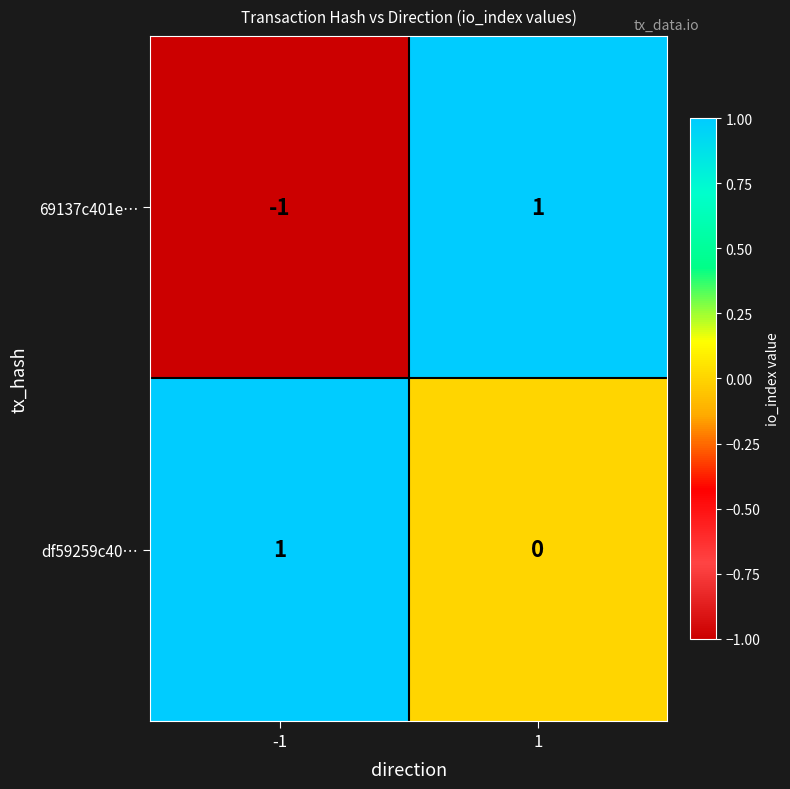

Reading left to right, transcribe all the data shown in this chart.

69137c401e…: -1=-1	1=1
df59259c40…: -1=1	1=0